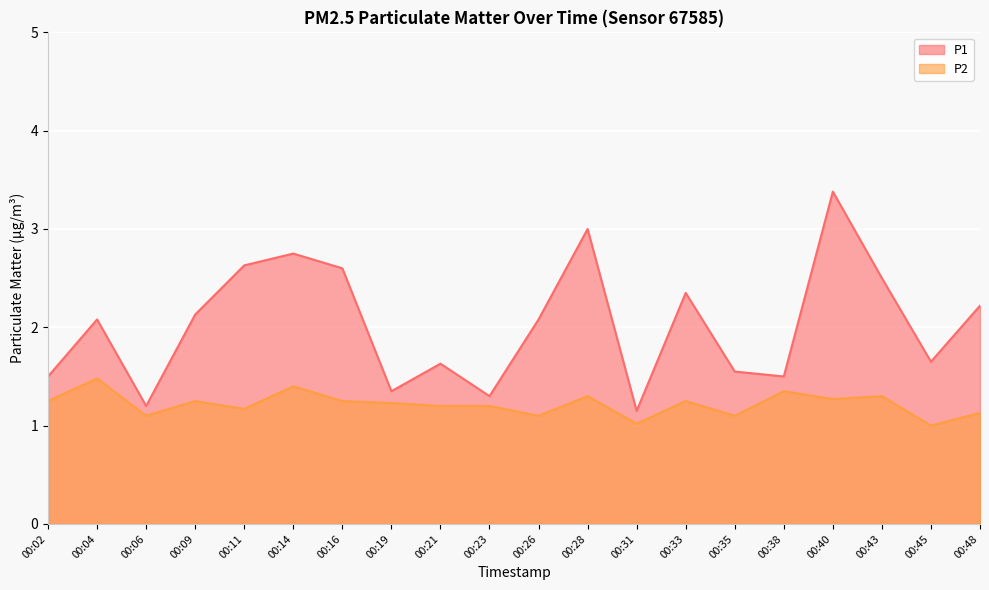

True or false: P1 and P2 cross at least once.

False